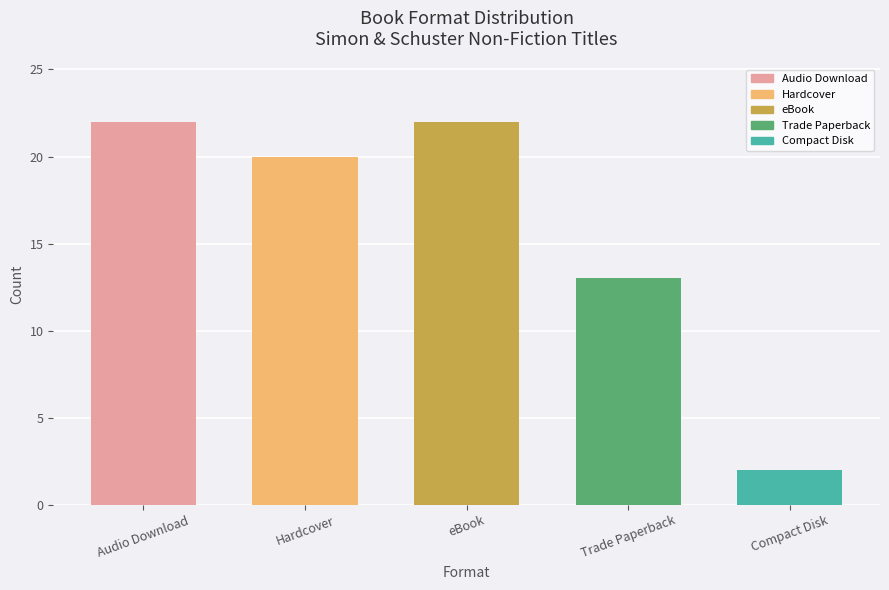

What is the change in value from eBook to Compact Disk?

-20